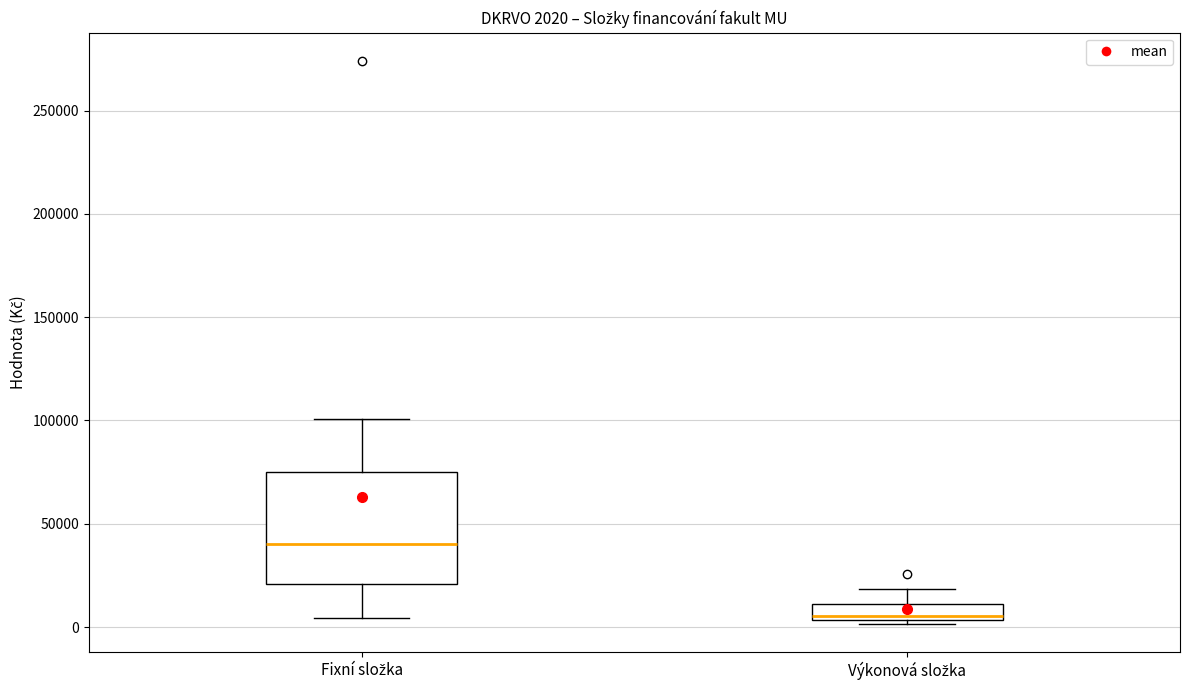

Which box has the lowest median line?

Výkonová složka